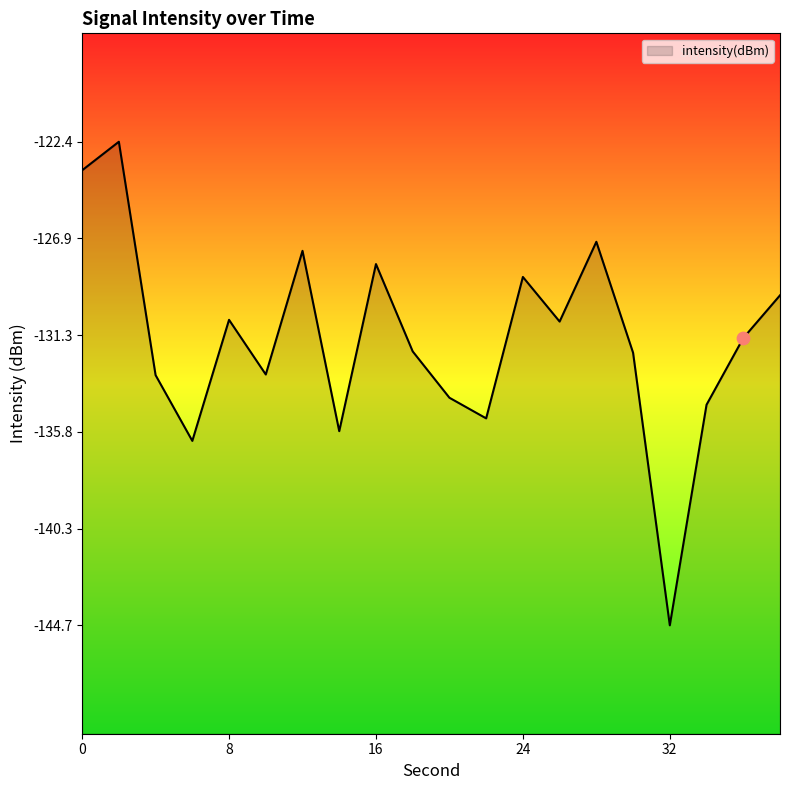

Which has a higher value, 16 or 32?

16